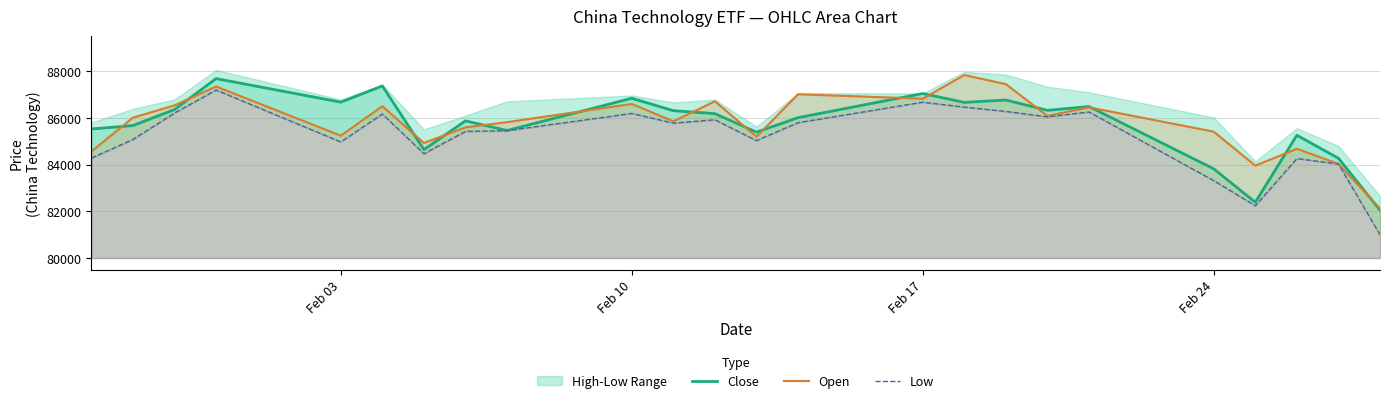

At how many categories does at least one series exceed 81516?

24